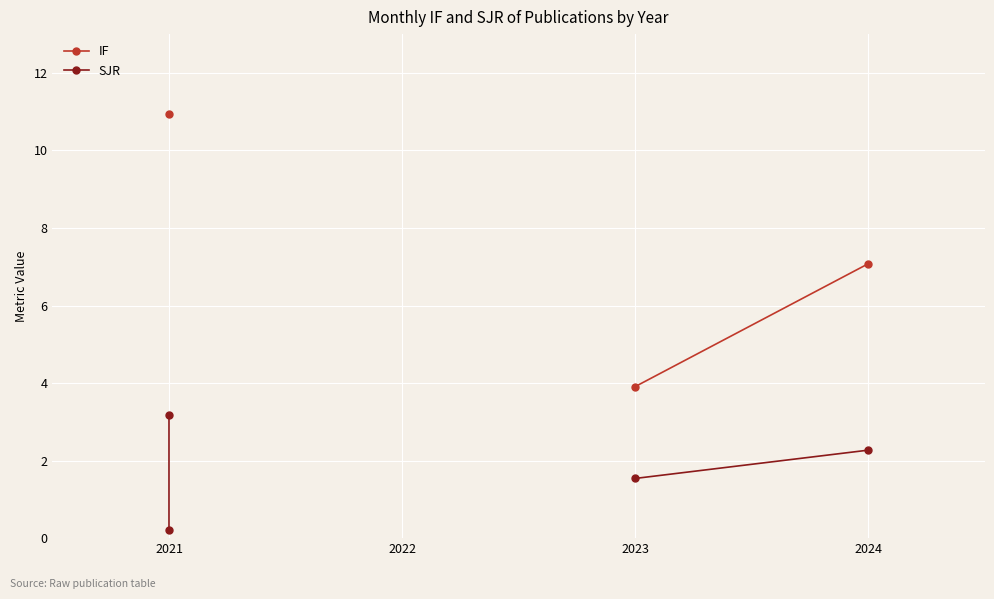

What is the value of the SJR point at the 1st from the left?

0.2